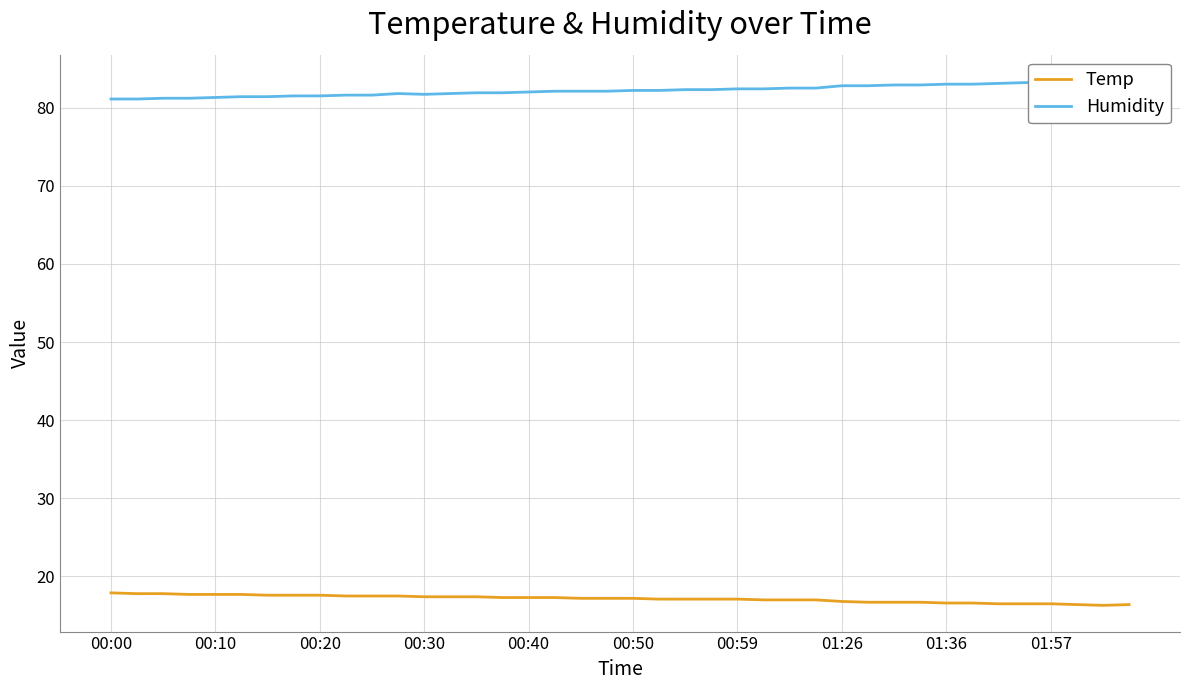

The Temp series shows 17.9 at 00:00. True or false?

True